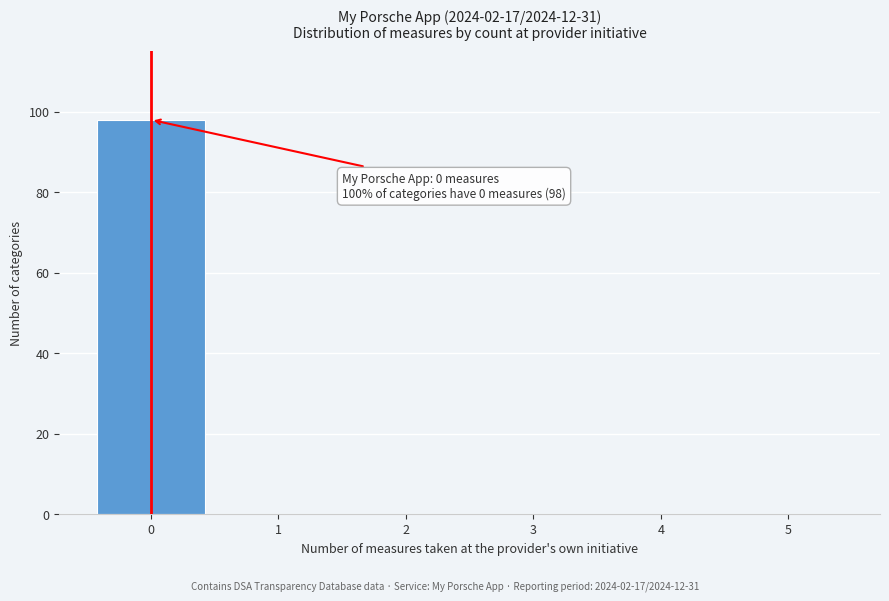

Reading left to right, extract all data points from this chart.

0=98	1=0	2=0	3=0	4=0	5=0